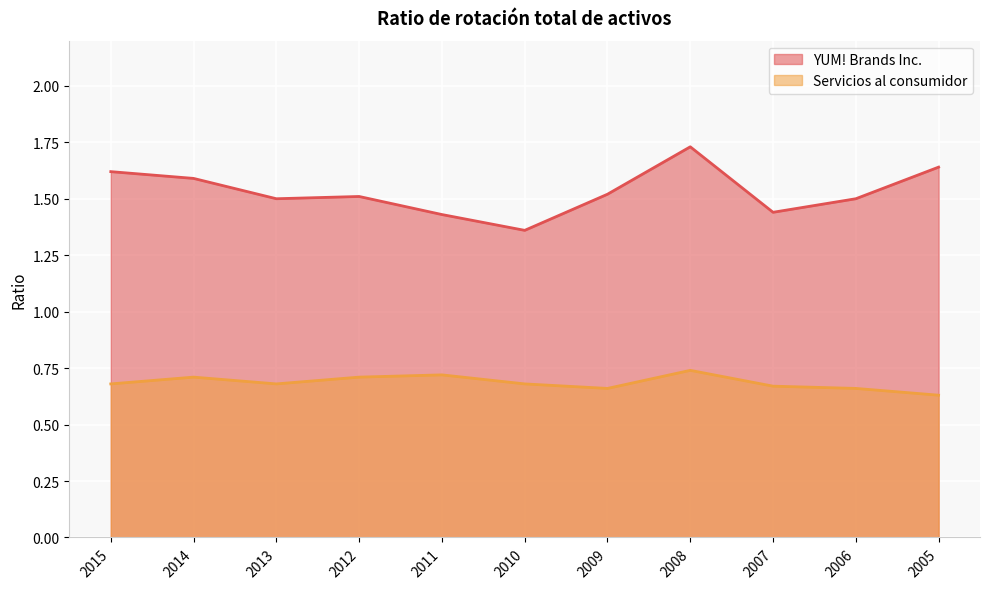

True or false: YUM! Brands Inc. and Servicios al consumidor intersect in this chart.

False